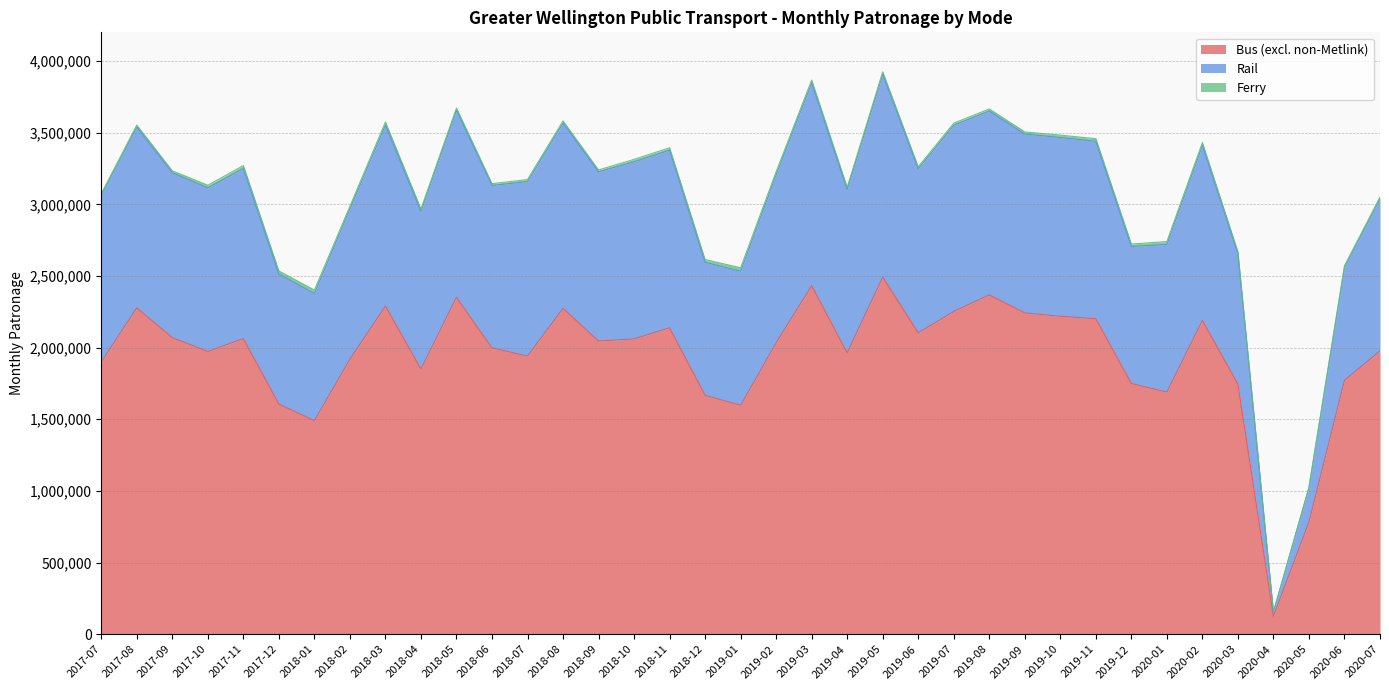

Which category has the lowest value in the Bus (excl. non-Metlink) series?

2020-04